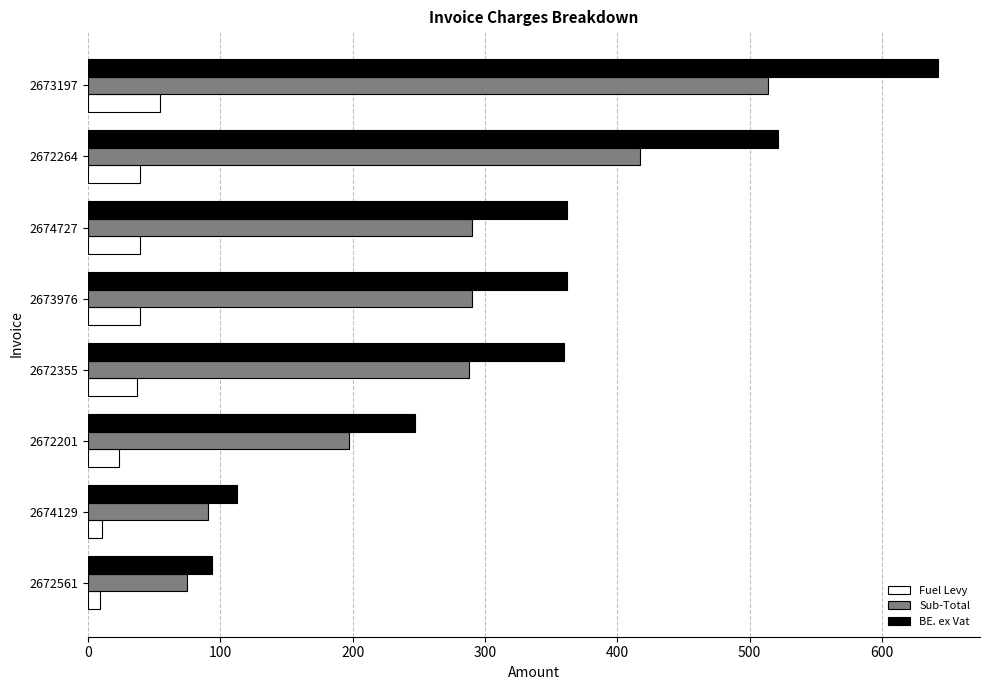

Is it true that Fuel Levy equals 11.3 at 2672355?

False